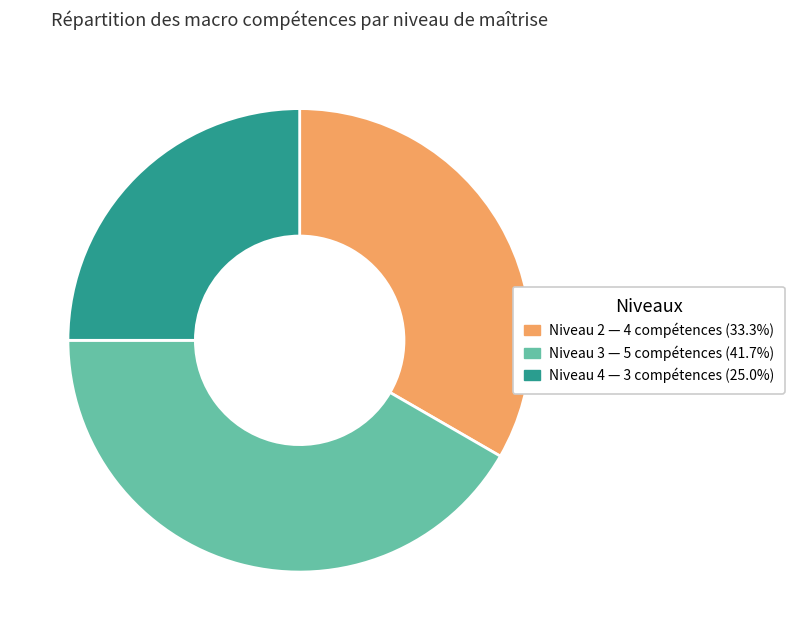

Approximately how many times larger is the value at Niveau 2 — 4 compétences (33.3%) compared to Niveau 3 — 5 compétences (41.7%)?

0.8